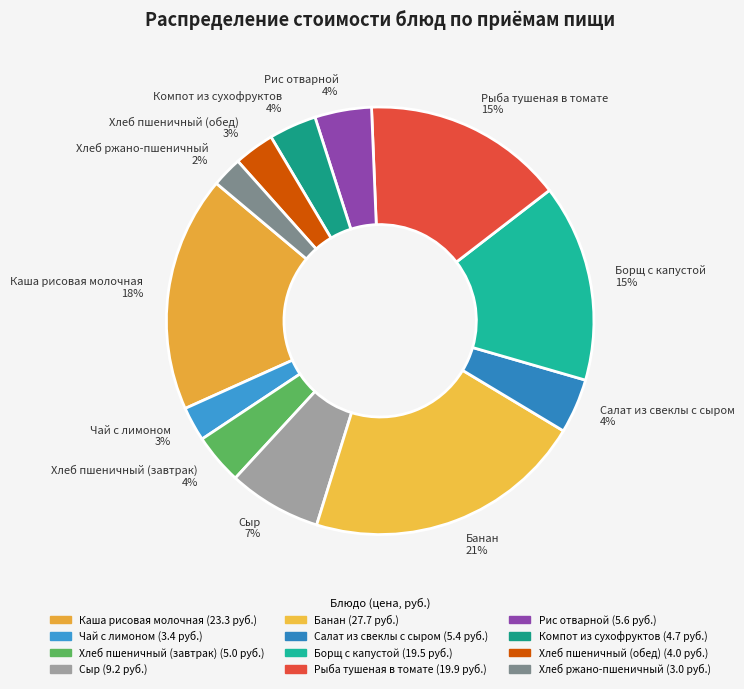

What percentage is the Салат из свеклы с сыром slice, to the nearest percent?

4%